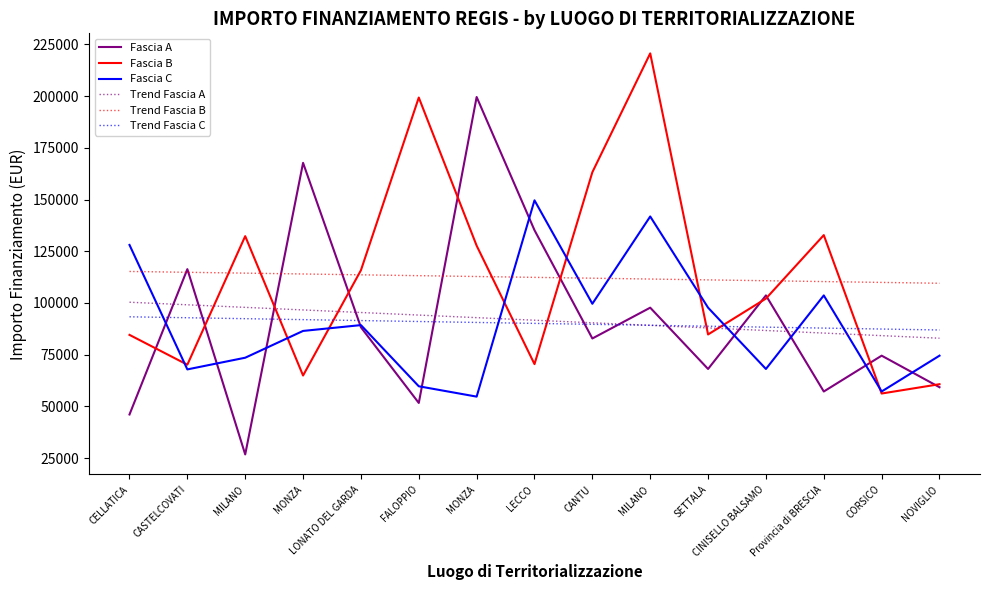

How many times do Trend Fascia A and Fascia A cross each other?

10